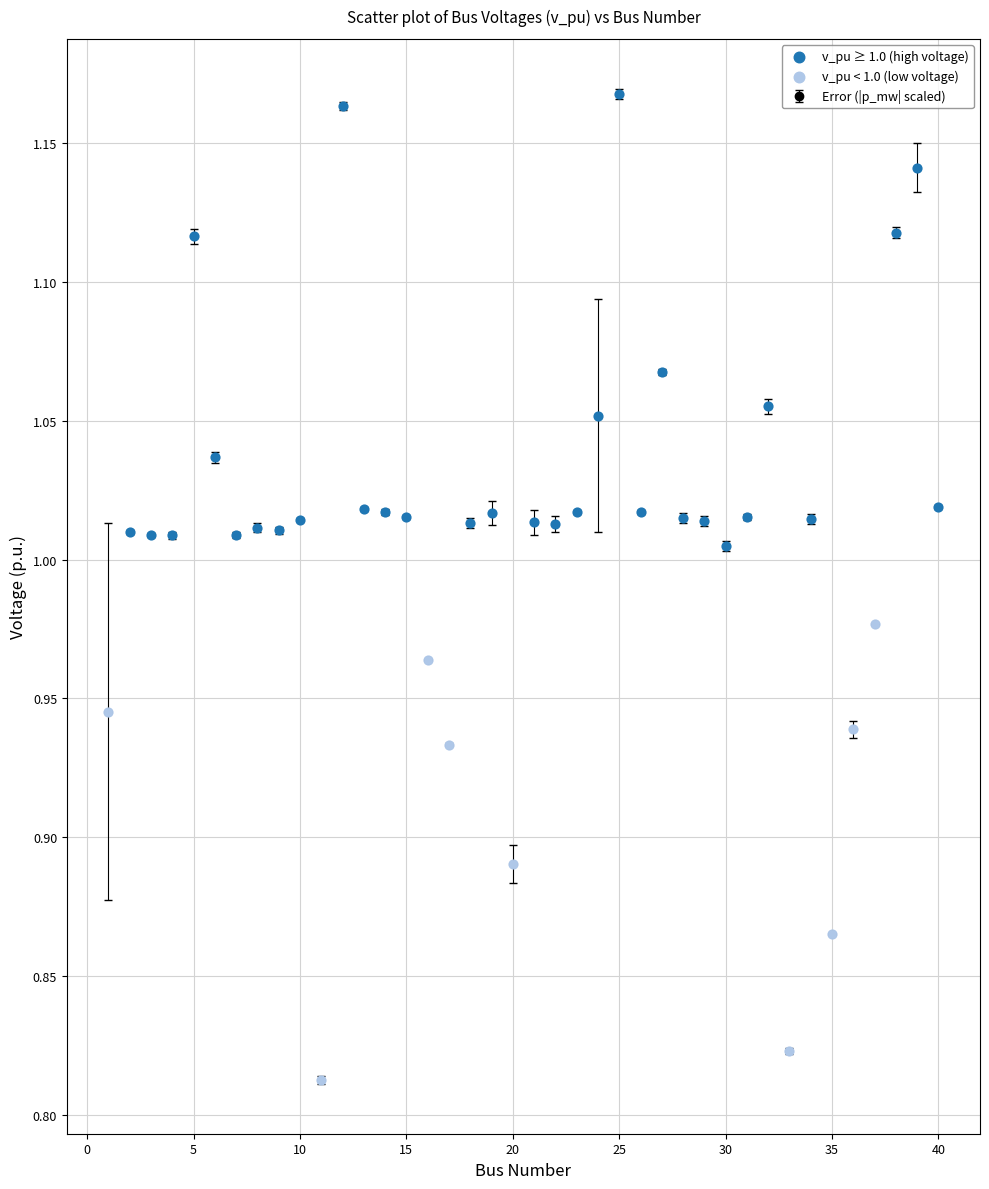

What is the difference between the maximum and second lowest values?

0.3